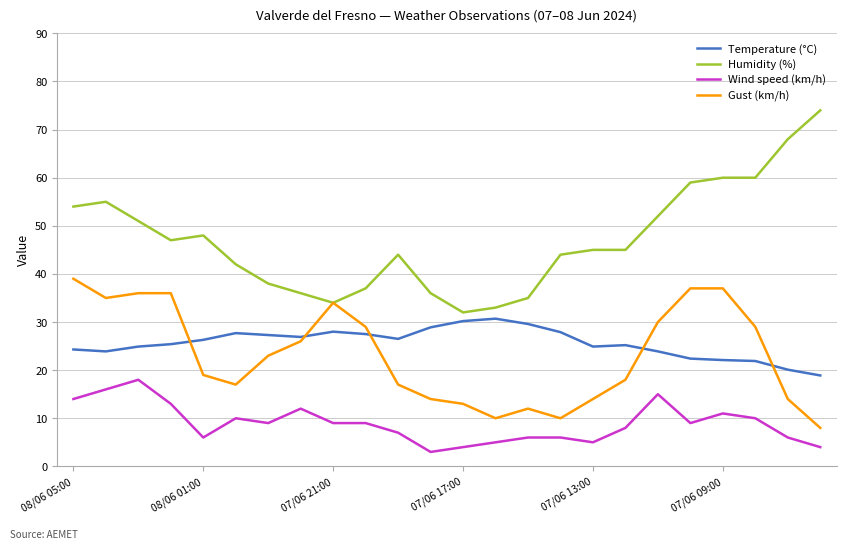

What is the smallest value displayed?

3.0